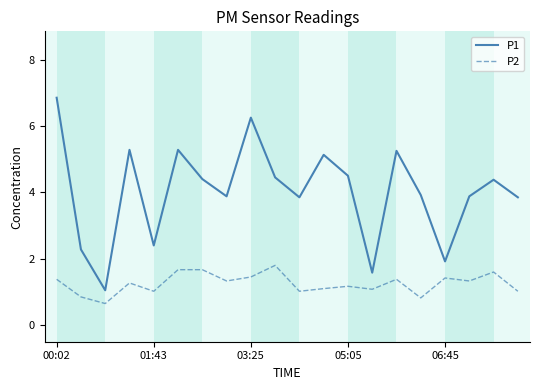

Which series has the largest total across all categories?

P1